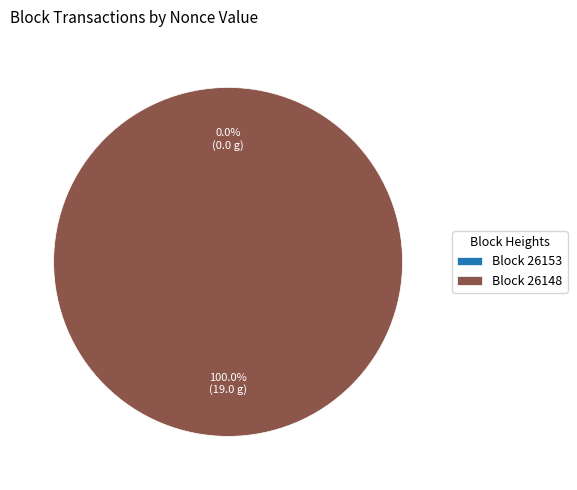

To the nearest percent, what is the combined percentage of 26148 and 26153?

100%